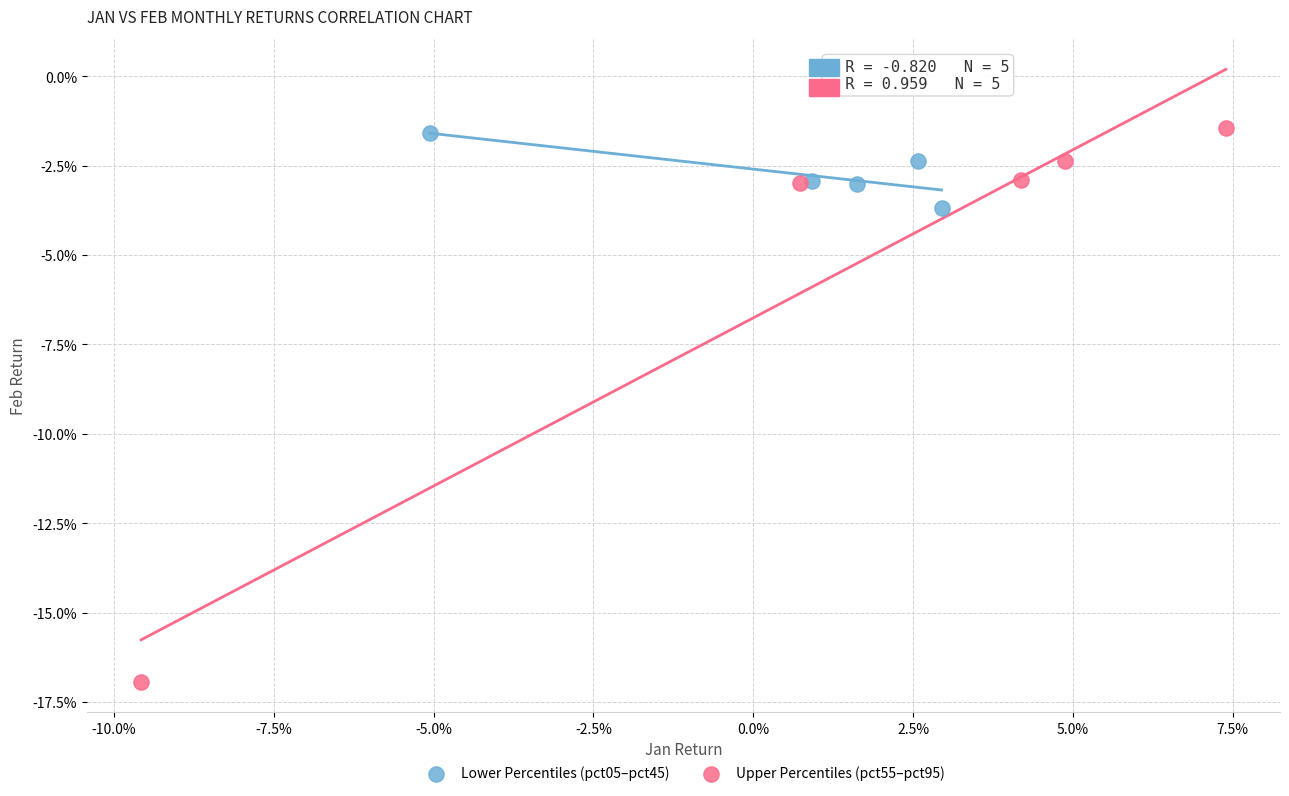

What are all the series names shown in the legend?

Lower Percentiles (pct05–pct45), Upper Percentiles (pct55–pct95)